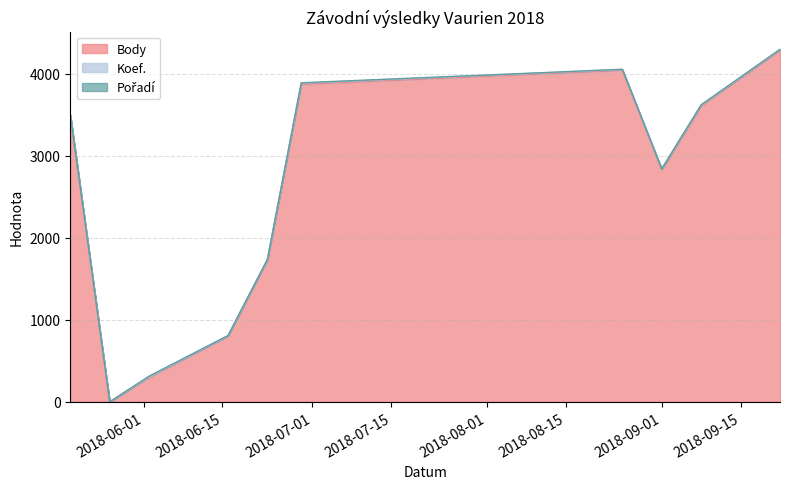

What is the value of the Pořadí point at the 10th from the left?

4